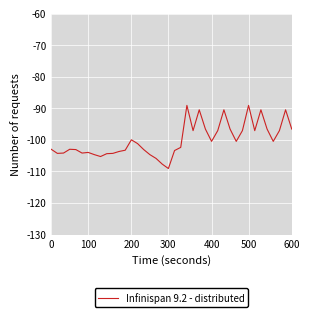

What is the minimum value shown in the chart?

-109.1